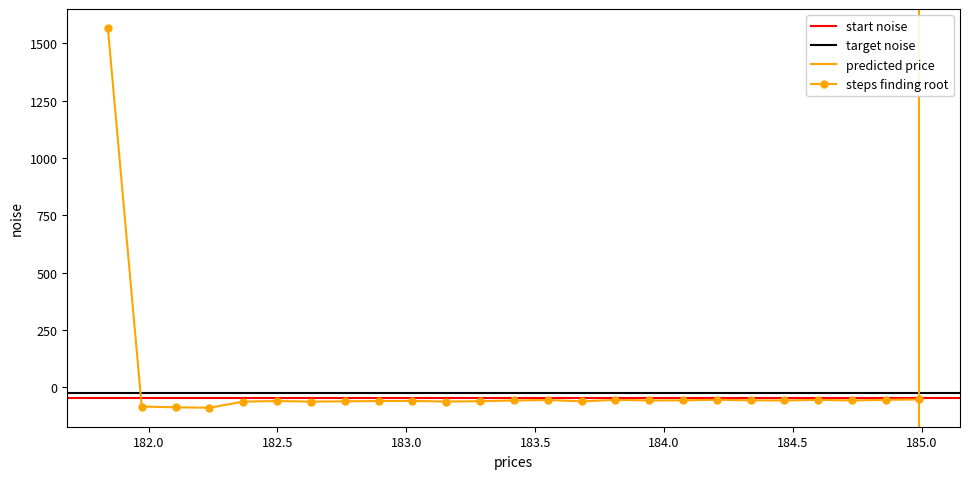

Which label corresponds to the smallest value in the chart?

182.2359681898